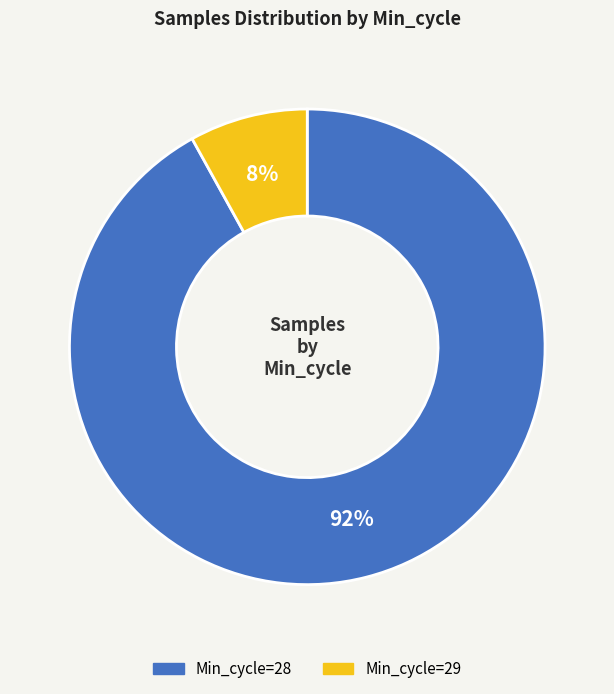

To the nearest percent, what is the average slice percentage?

50%